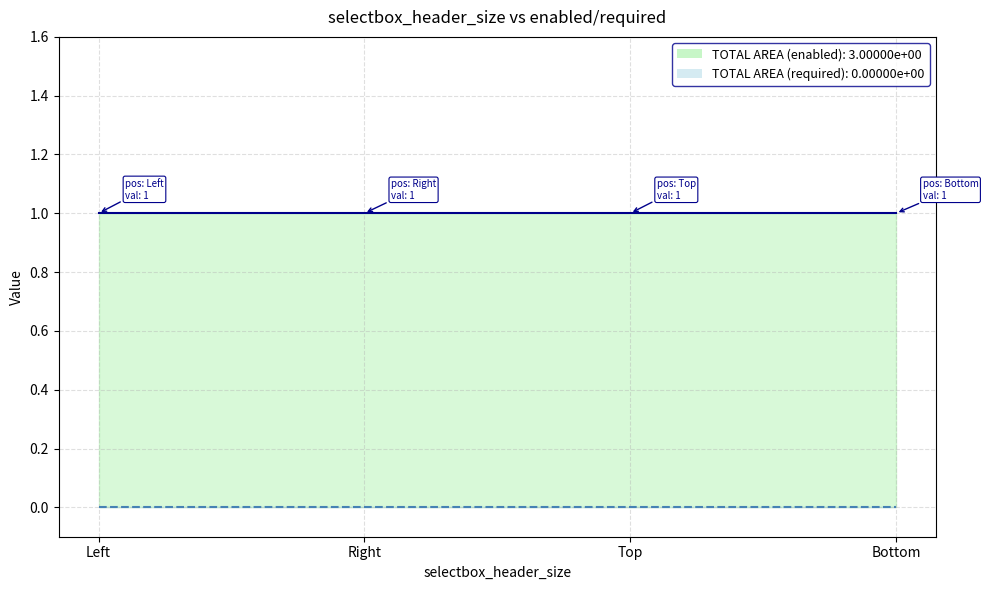

At Left, list the series in order from largest to smallest.

selectbox_enabled, selectbox_required